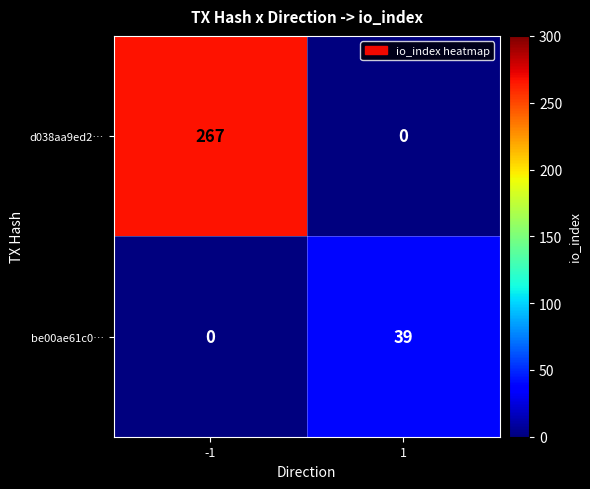

Which series has the widest spread of values?

d038aa9ed2…